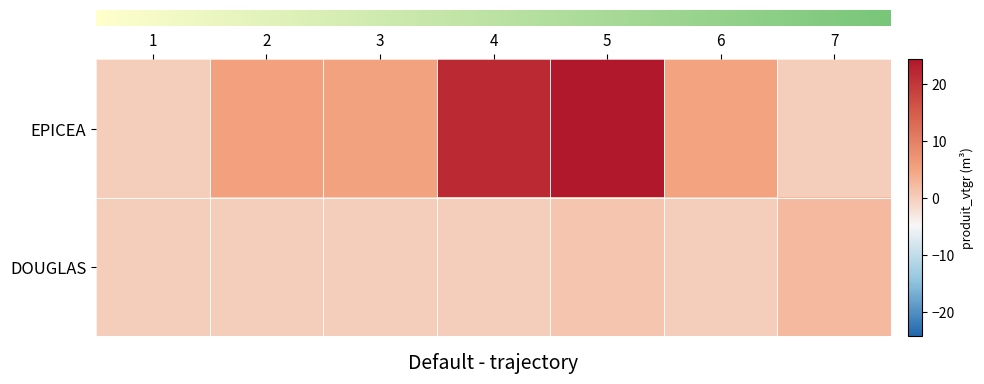

At 3, list the series in order from smallest to largest.

row_1, row_0